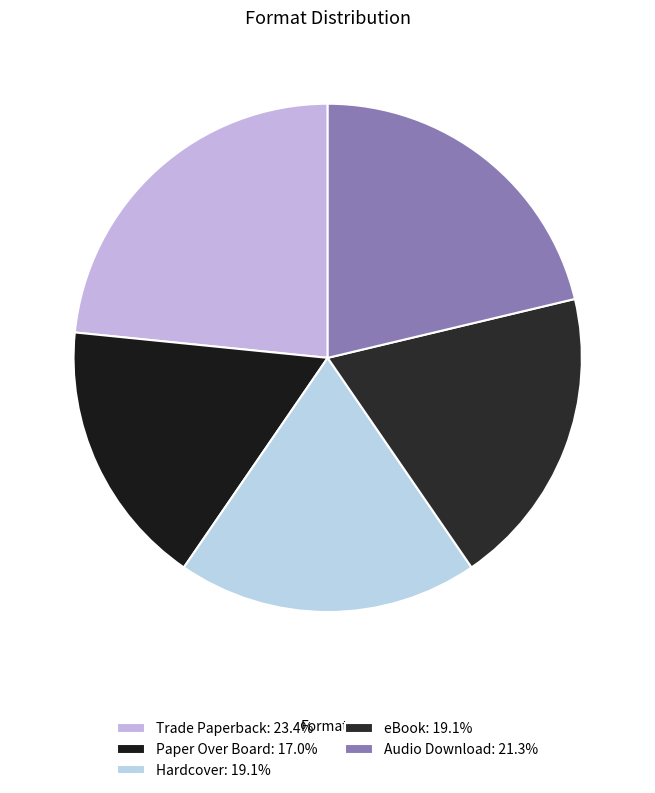

How many segments does this pie chart have?

5